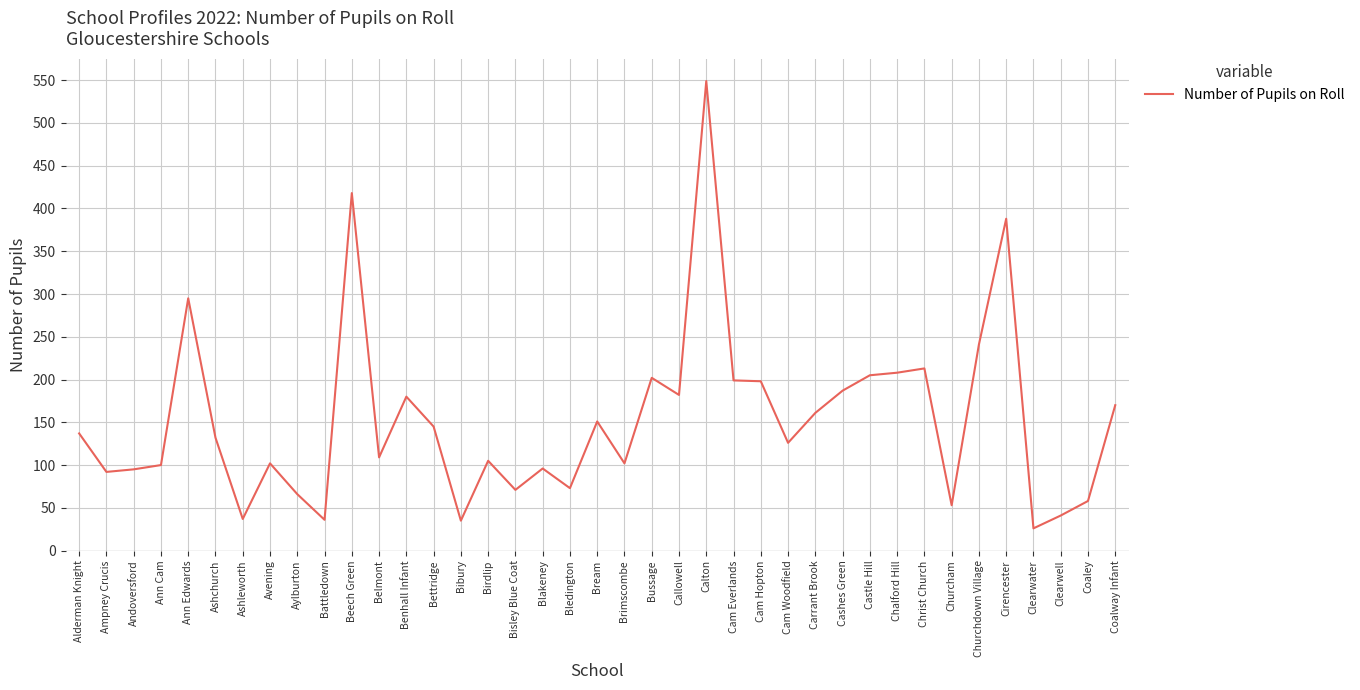

At which label is the value closest to 287?

Ann Edwards